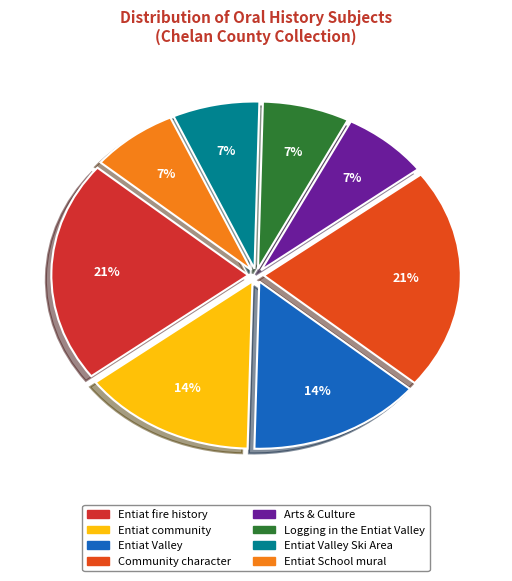

To the nearest percent, what is the difference between the largest and smallest slice percentages?

14%